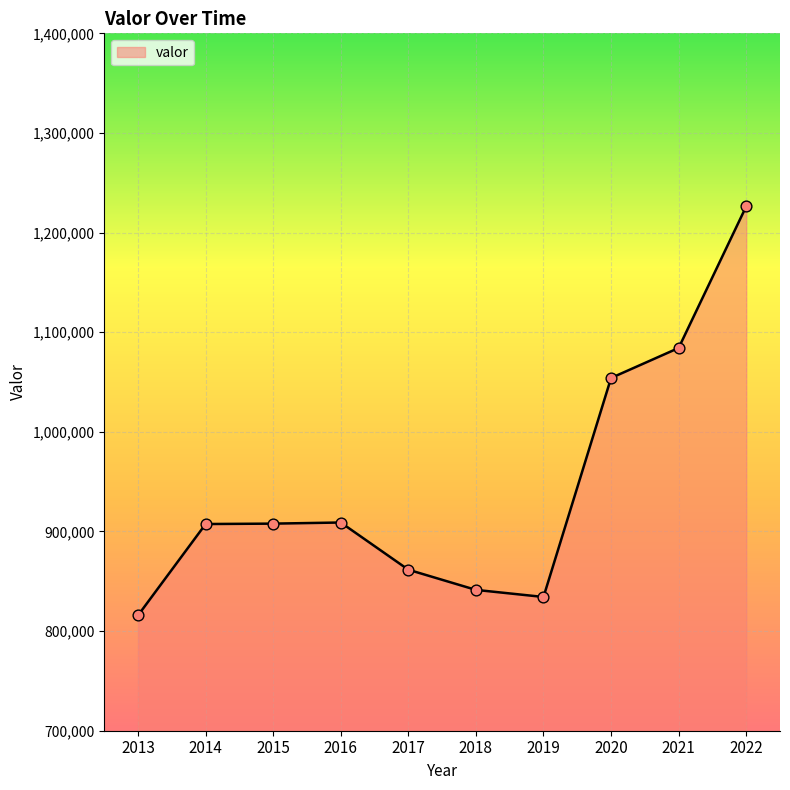

Which has a higher value, 2013 or 2017?

2017